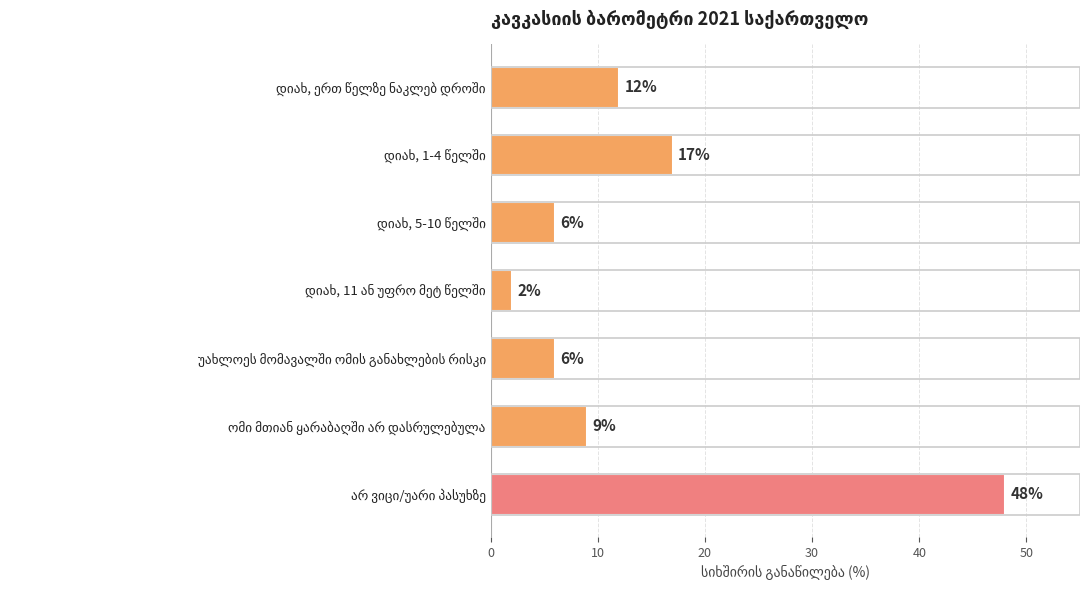

What is the maximum value shown in the chart?

48